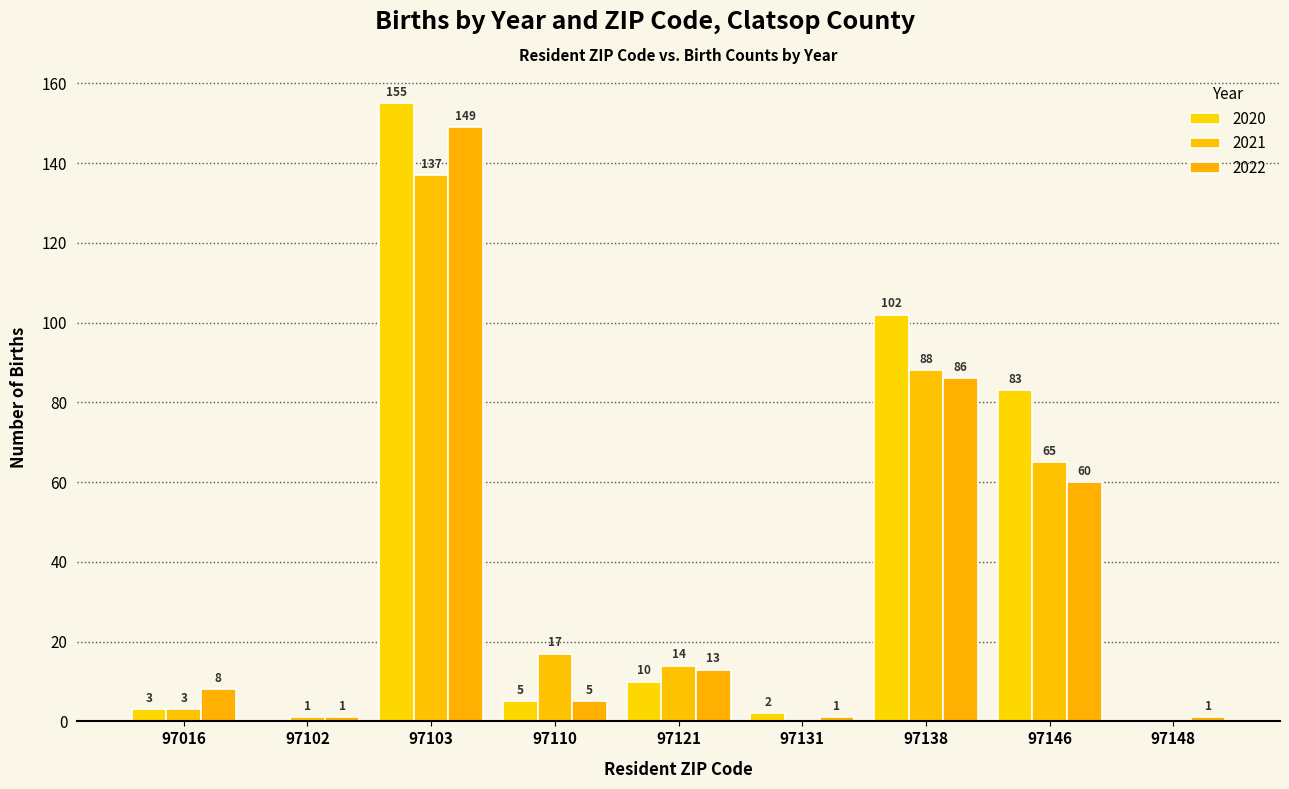

How many categories are shown in the chart?

9